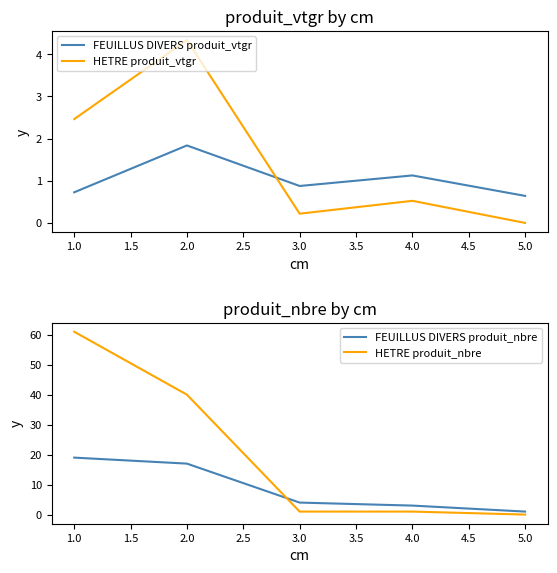

What is the difference between the maximum and minimum values in the HETRE produit_vtgr series?

4.3